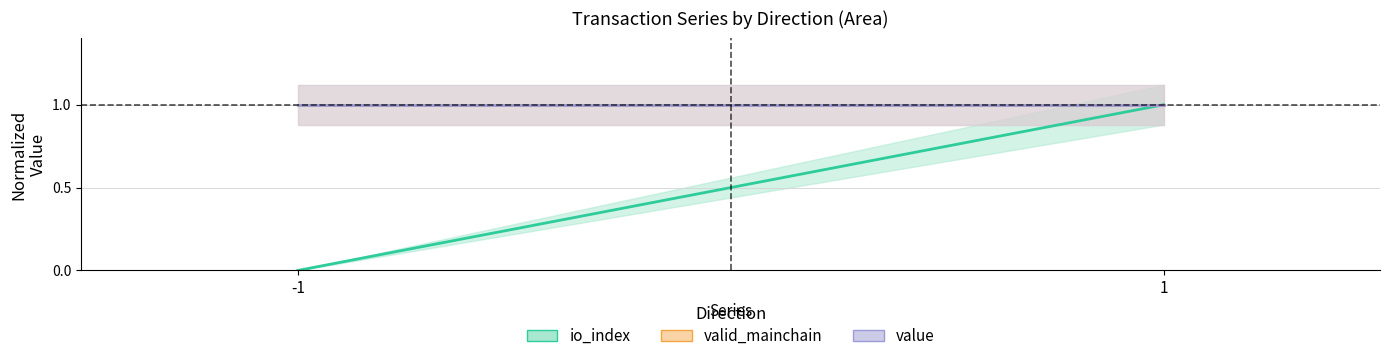

At how many categories does at least one series exceed 0?

2